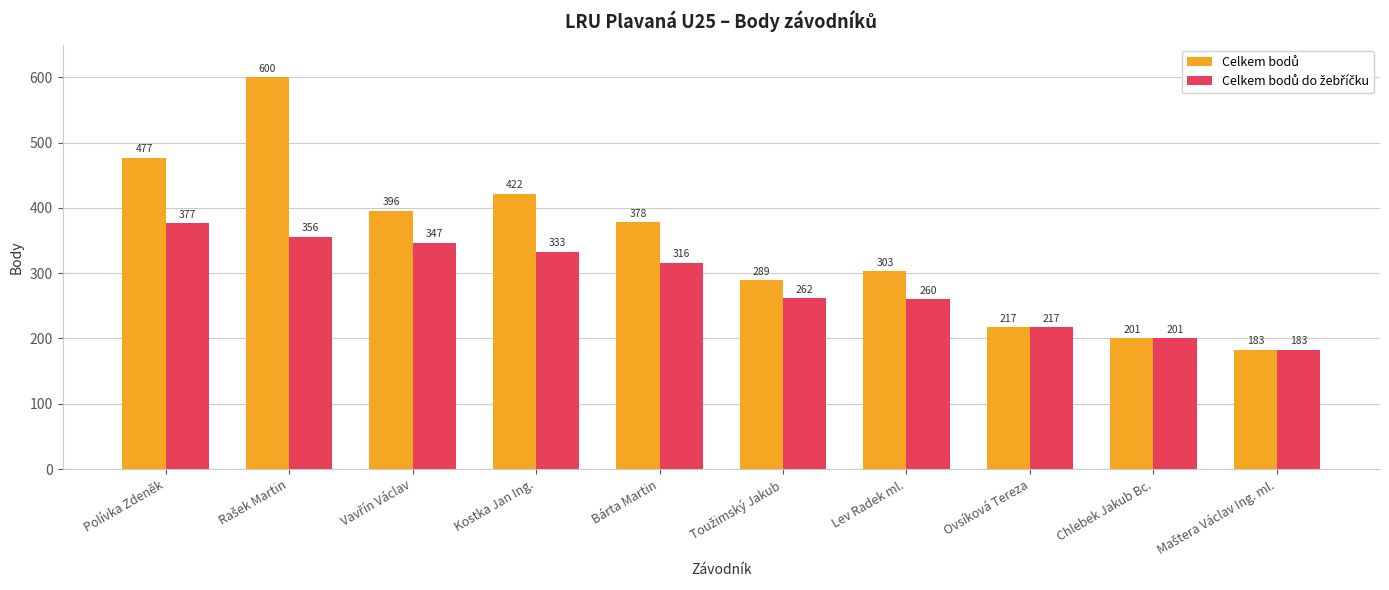

What is the total value across all series at Polívka Zdeněk?

854